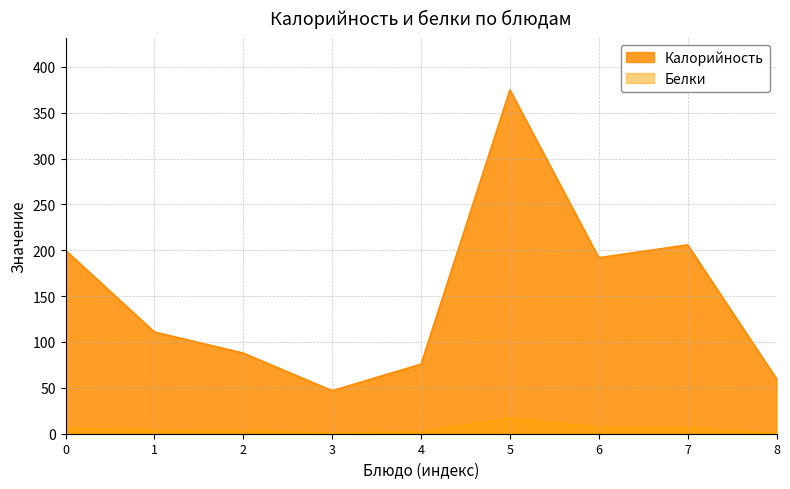

What is the spread (max minus min) of values at 8?

60.0